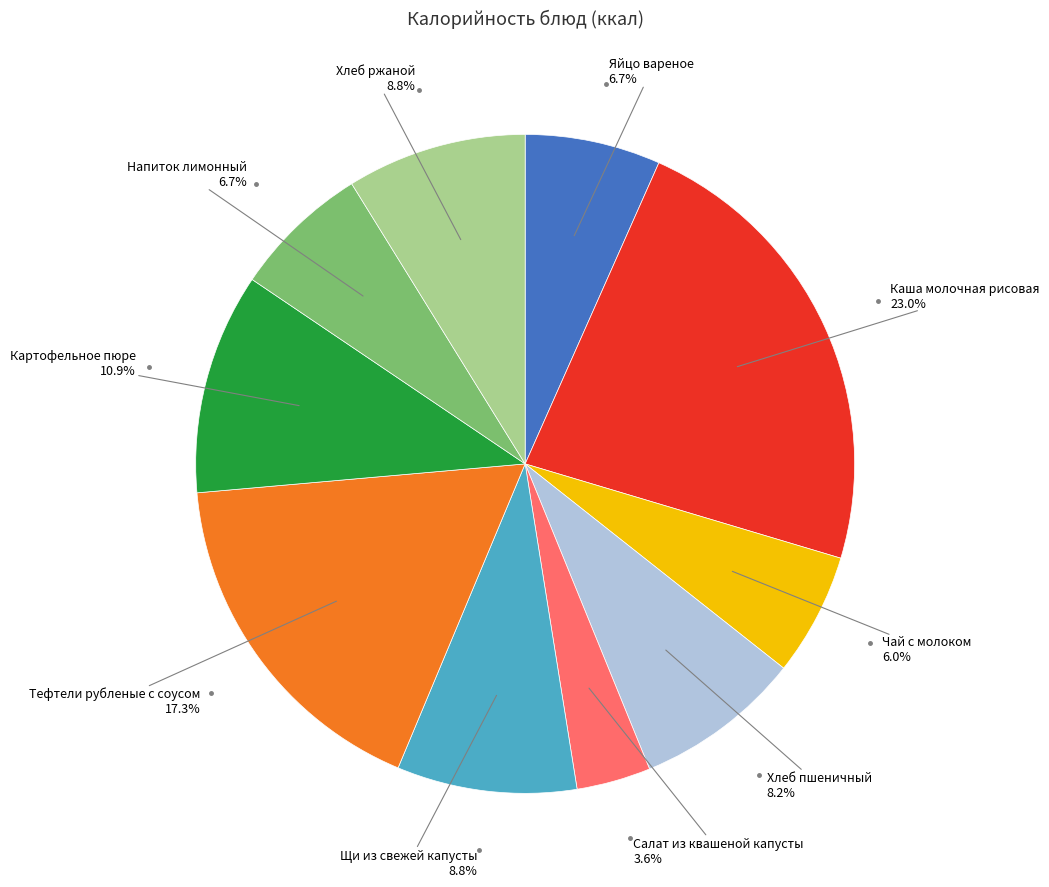

What is the ratio of the value at Напиток лимонный to the value at Хлеб ржаной?

0.8